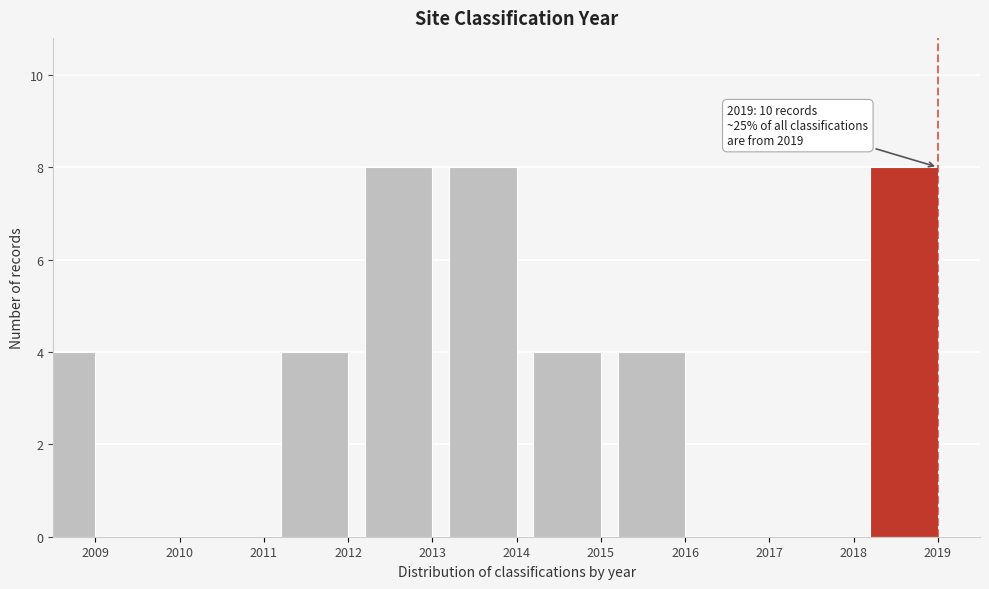

Reading right to left, list all the values displayed in this chart.

2019=8	2018=0	2017=0	2016=4	2015=4	2014=8	2013=8	2012=4	2011=0	2010=0	2009=4